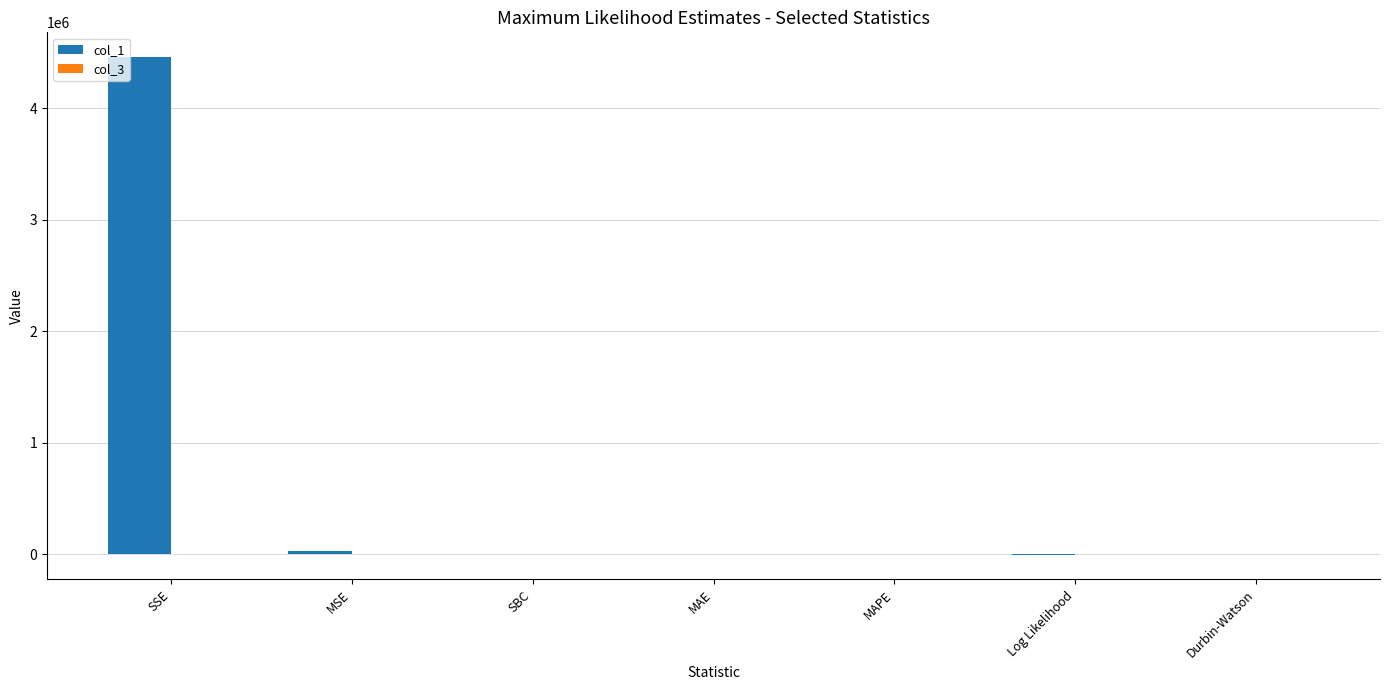

Which series has the largest total across all categories?

col_1